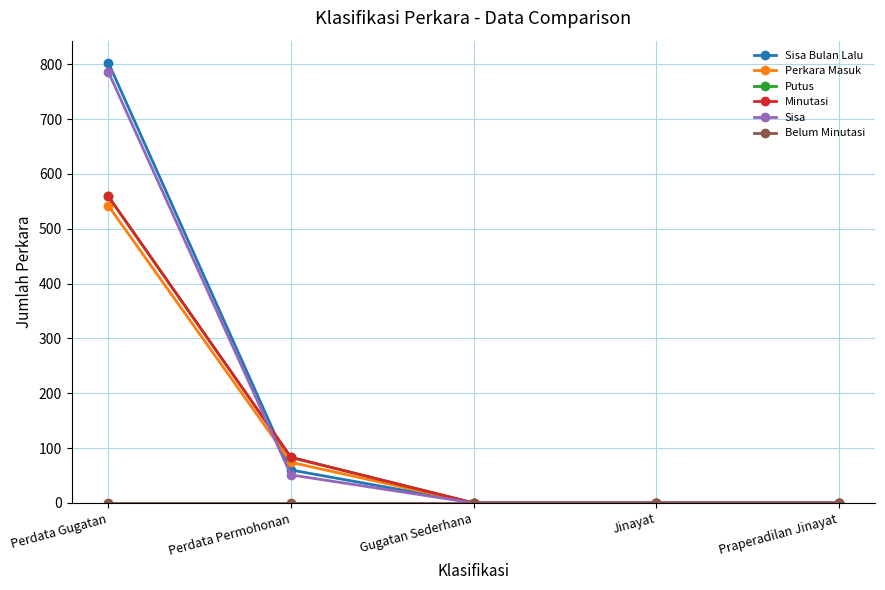

How many intersections are there between Putus and Sisa Bulan Lalu?

1